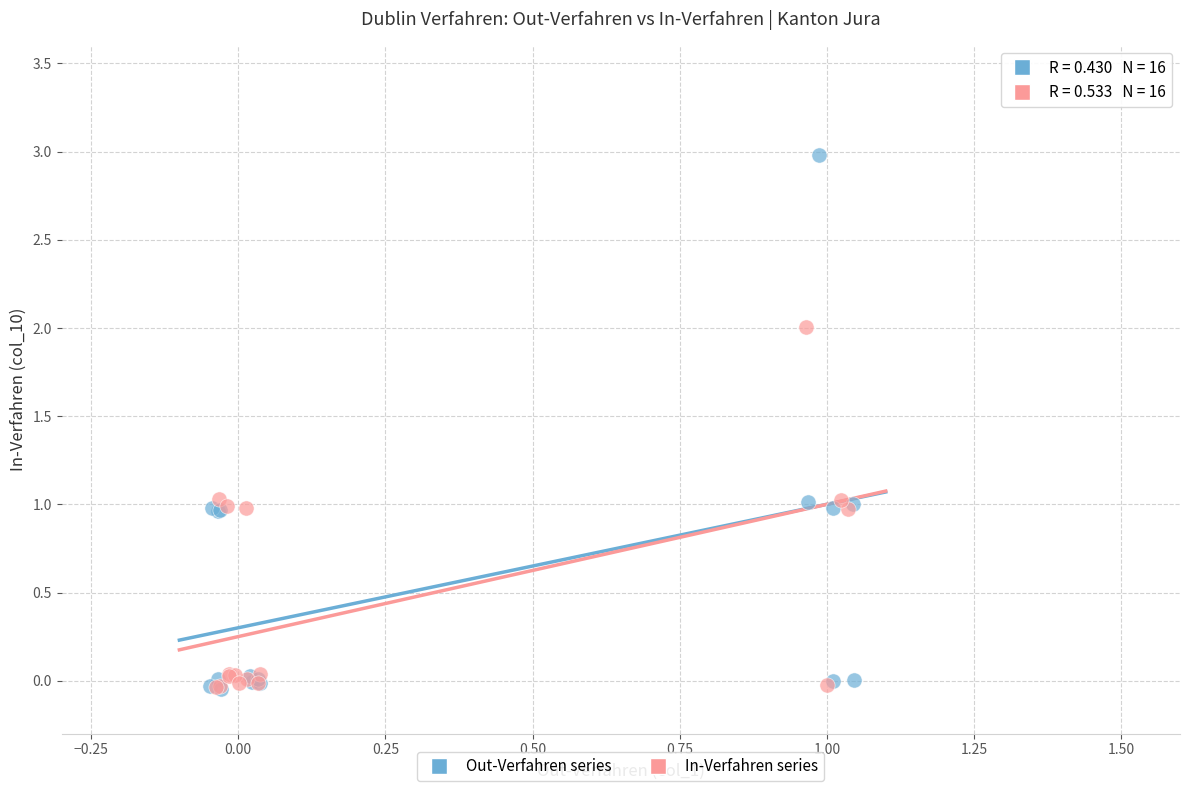

Which series has the largest Y range (max minus min)?

Out-Verfahren series